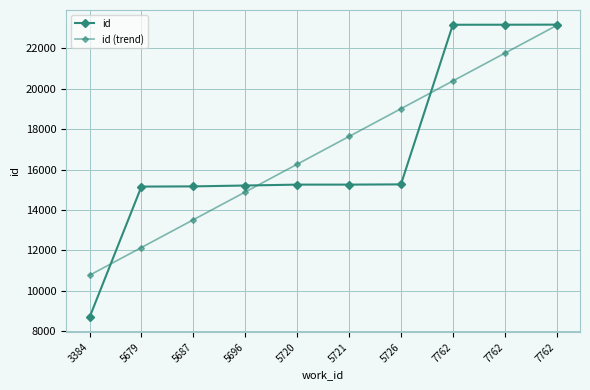

How many lines are shown in the chart?

2